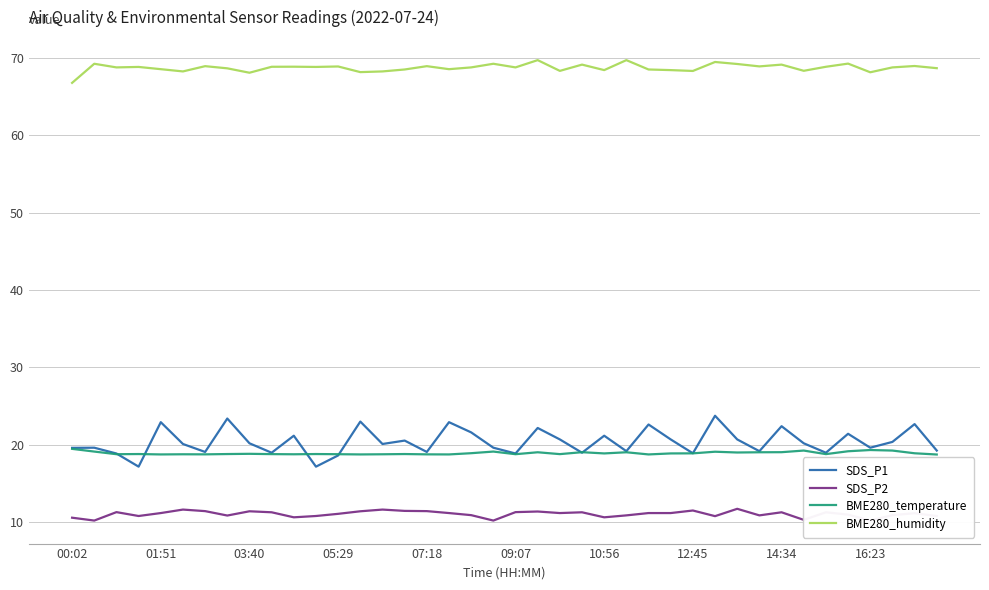

True or false: BME280_temperature has a value of 5.1 at 16:23.

False